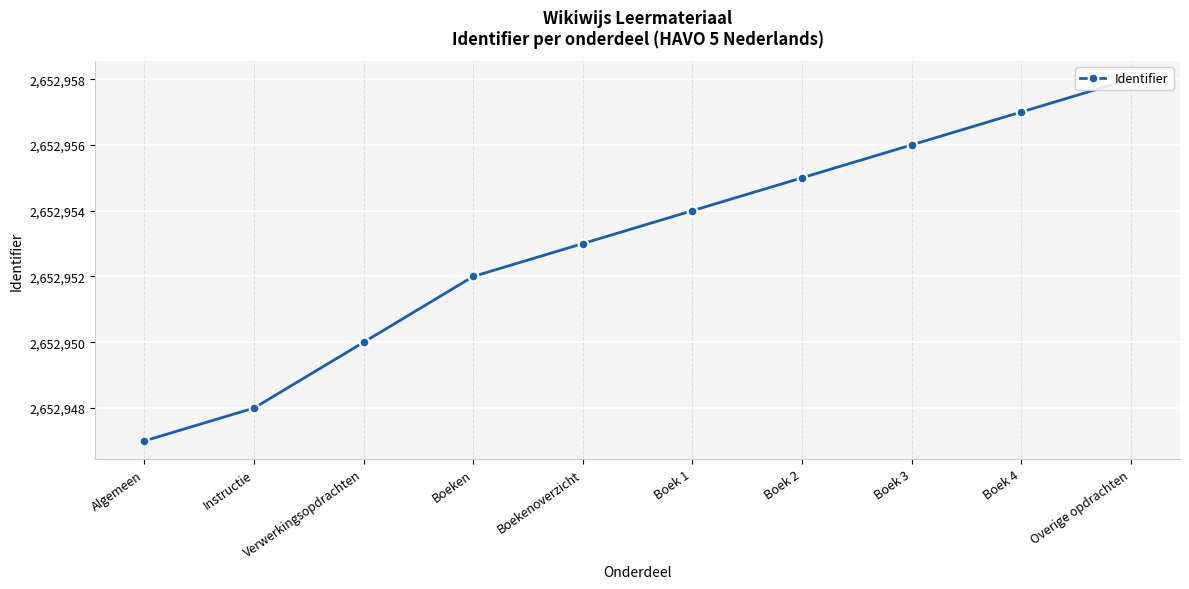

Which label corresponds to the largest value in the chart?

Overige opdrachten